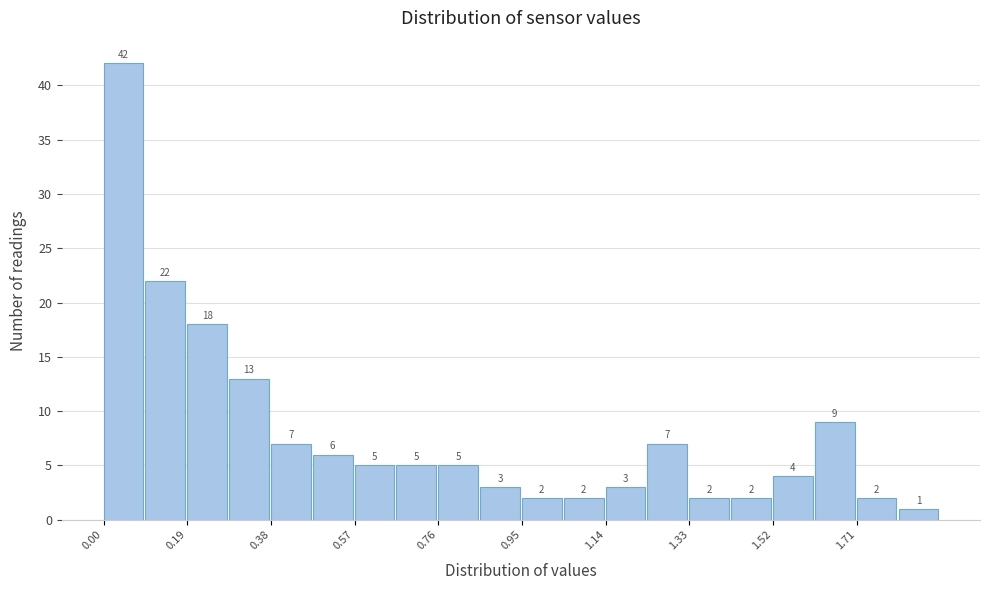

Reading left to right, transcribe this chart: for each bar, give the range it covers on the x-axis and its height. The bar edges are not printed on the chart, so give them approximately, as read against the axis.

0.000 to 0.095: 42
0.095 to 0.190: 22
0.190 to 0.285: 18
0.285 to 0.380: 13
0.380 to 0.475: 7
0.475 to 0.570: 6
0.570 to 0.665: 5
0.665 to 0.760: 5
0.760 to 0.855: 5
0.855 to 0.950: 3
0.950 to 1.045: 2
1.045 to 1.140: 2
1.140 to 1.235: 3
1.235 to 1.330: 7
1.330 to 1.425: 2
1.425 to 1.520: 2
1.520 to 1.615: 4
1.615 to 1.710: 9
1.710 to 1.805: 2
1.805 to 1.900: 1